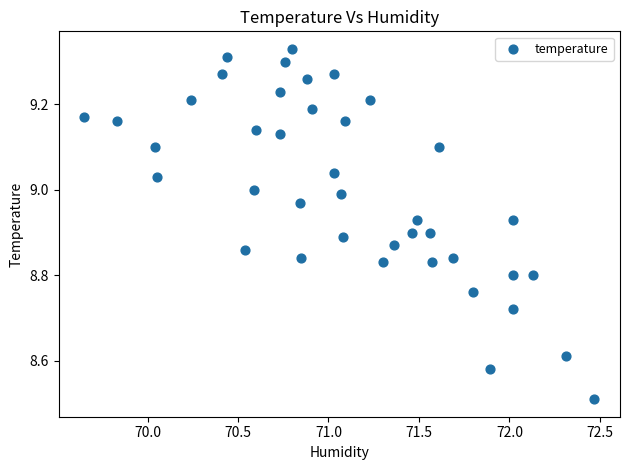

What is the range of Y values (max minus min)?

0.8